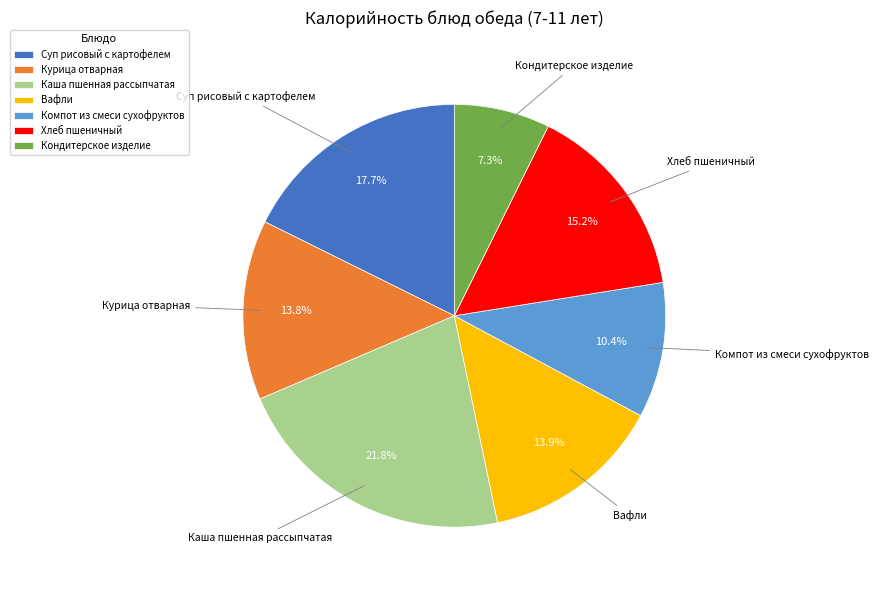

Does any single category account for the majority?

No